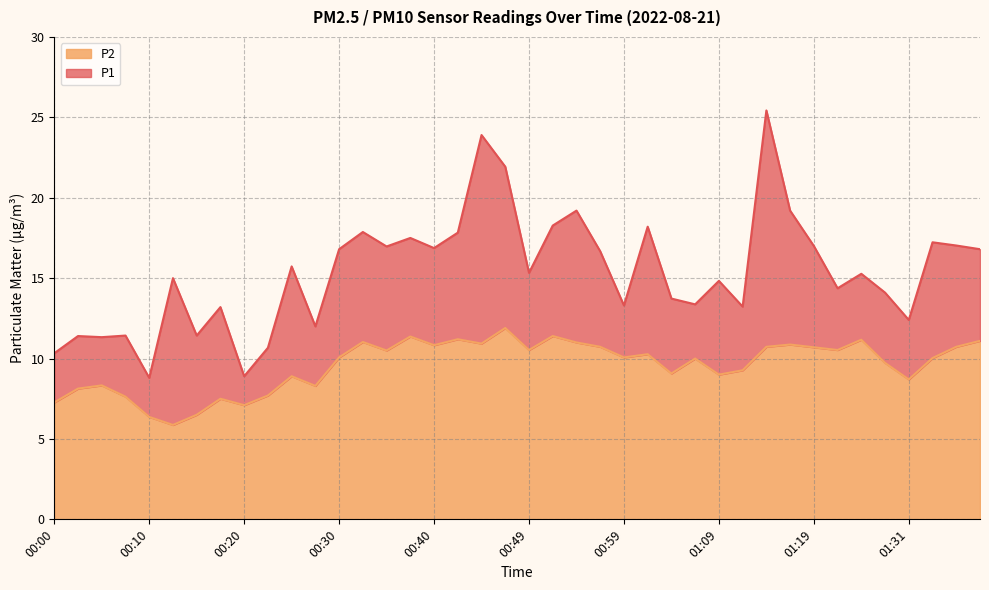

What is the difference between the highest and lowest values at 00:27?

3.7